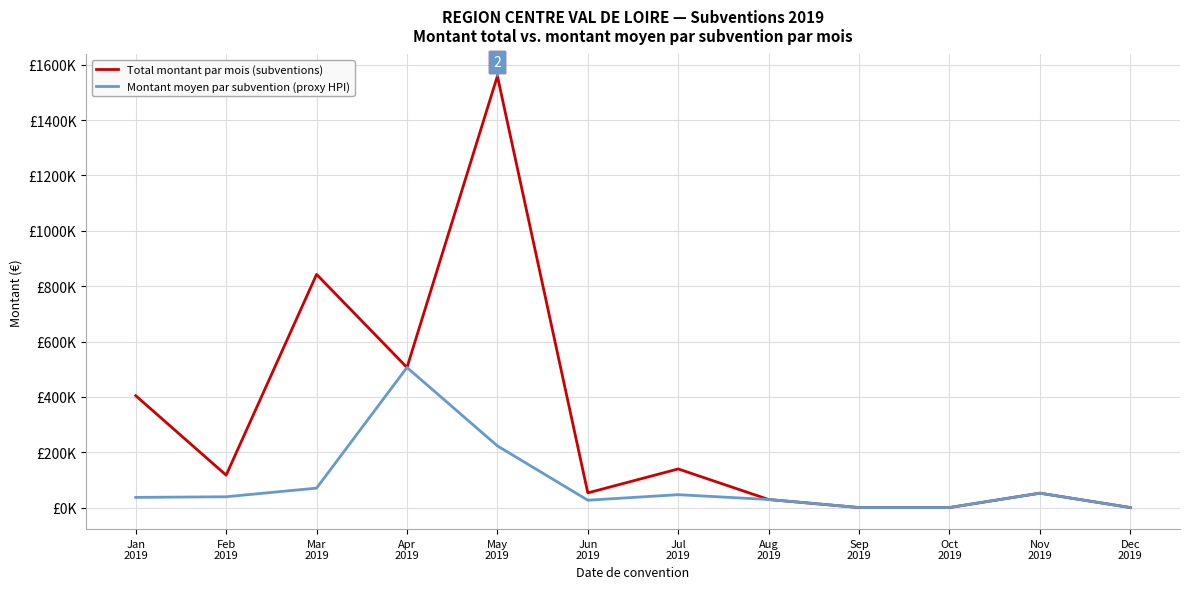

Does the chart display data point markers on the line(s)?

No